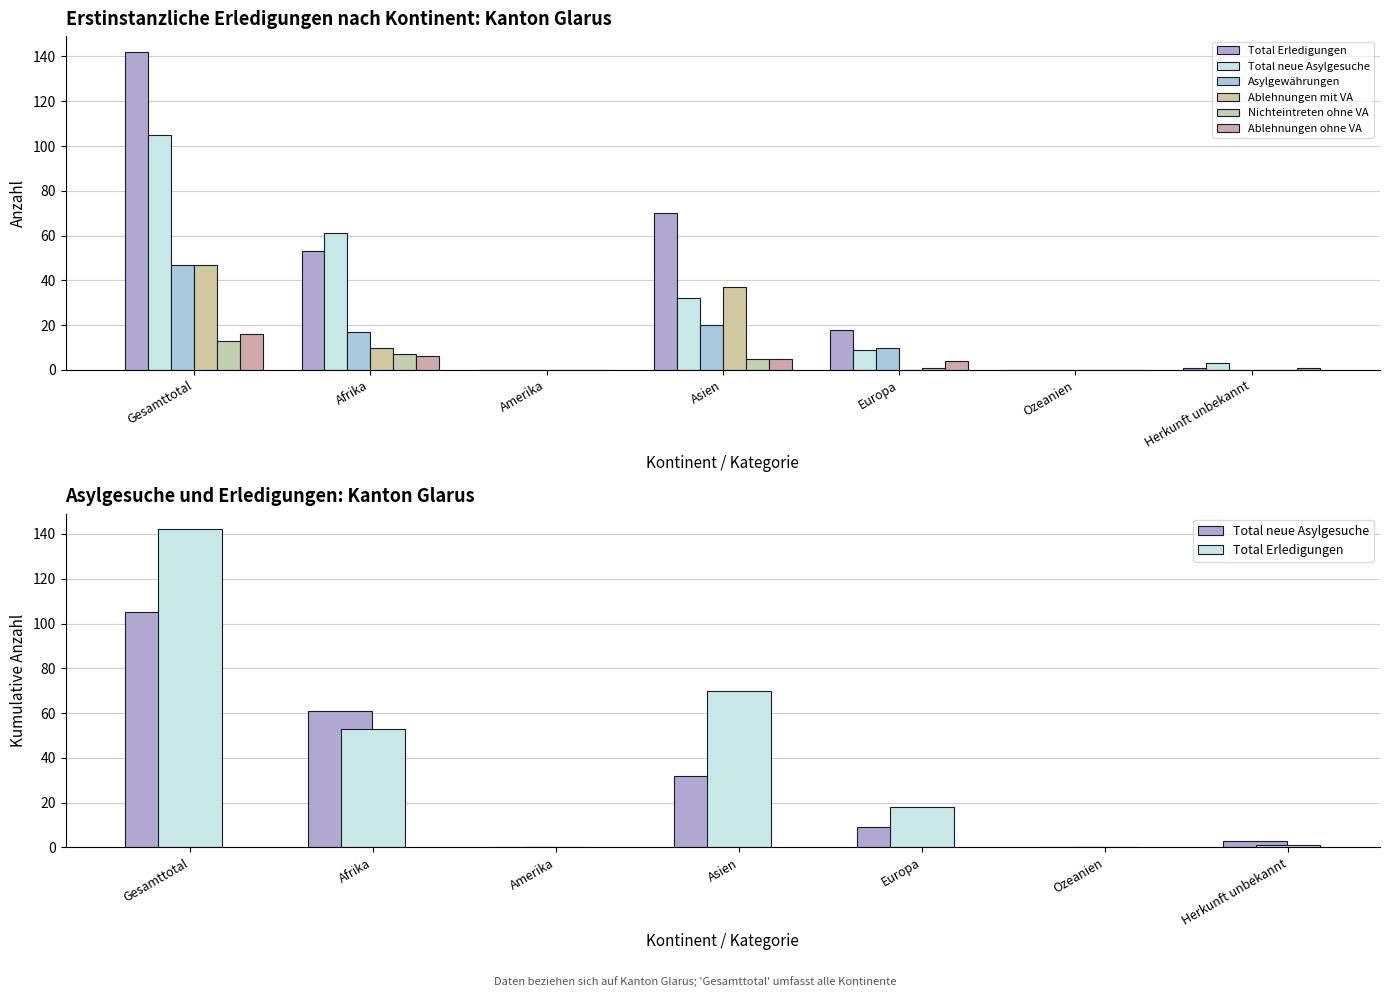

Are the bars horizontal?

No